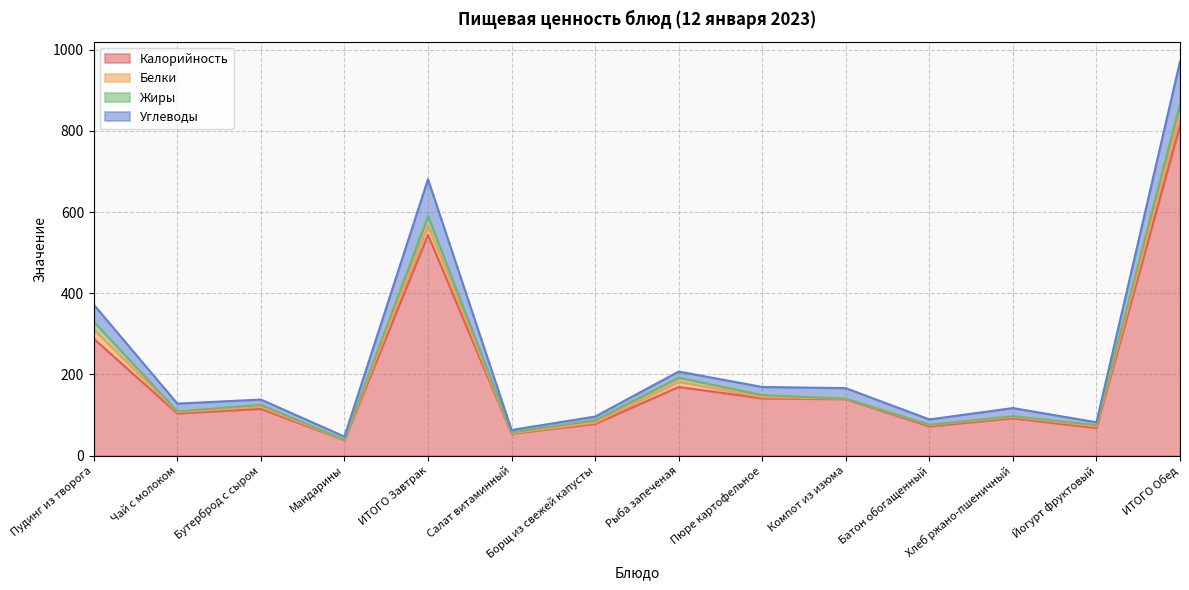

What are all the series names shown in the legend?

Калорийность, Белки, Жиры, Углеводы